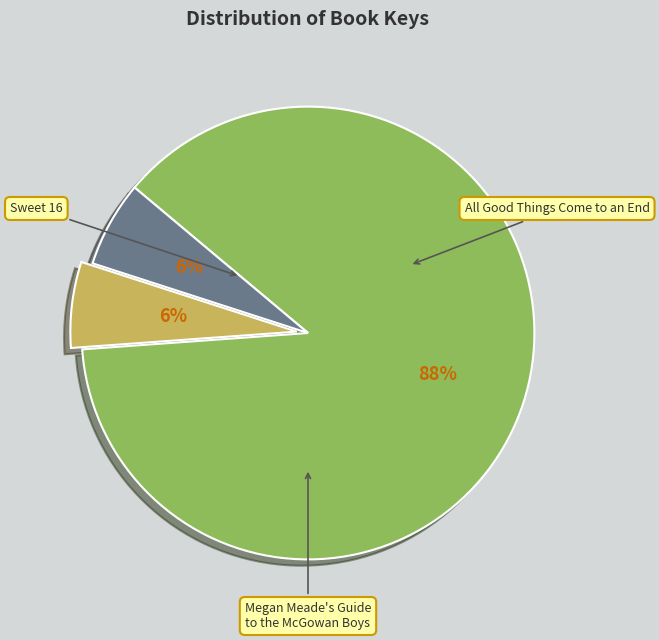

How many segments does this pie chart have?

3